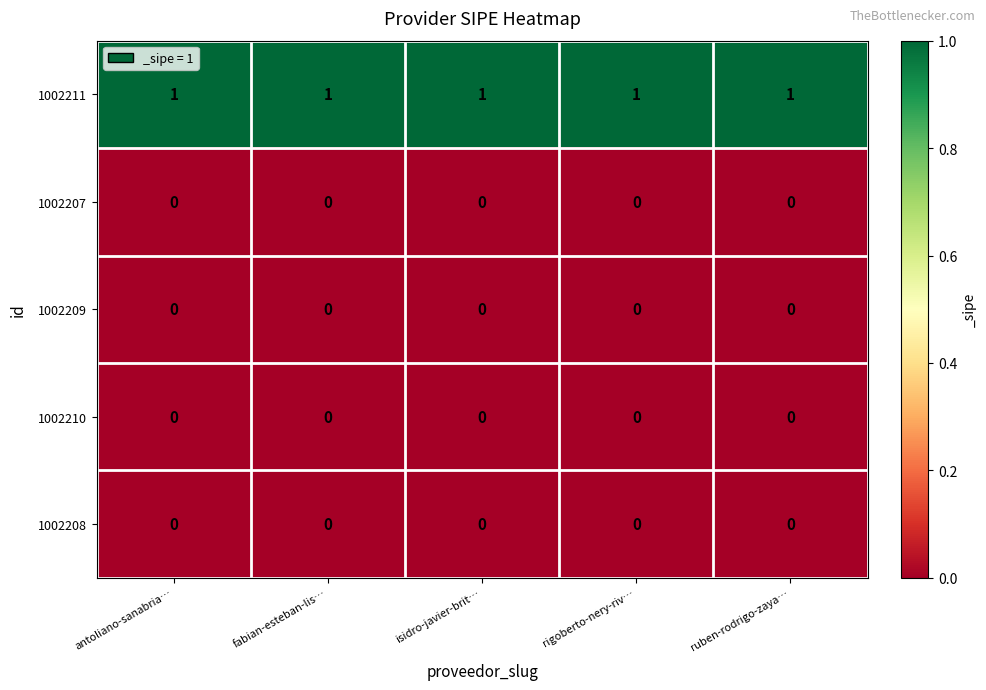

At how many categories does at least one series exceed 0?

5